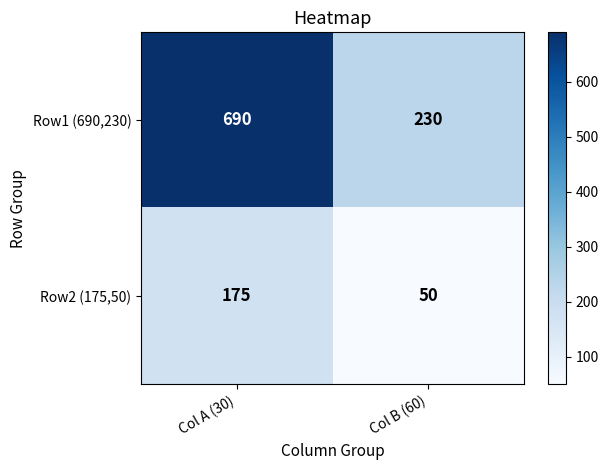

List the series in order of their peak value, highest first.

Row1 (690,230), Row2 (175,50)